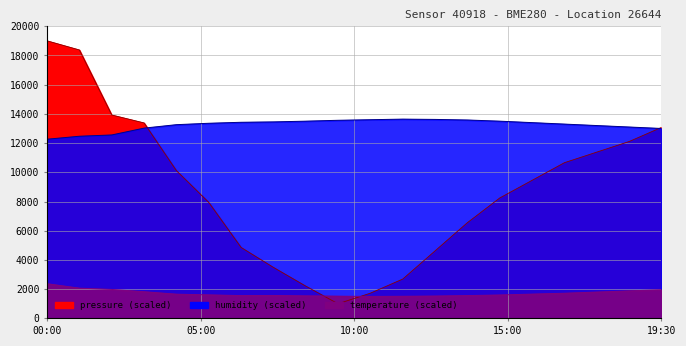

True or false: pressure and humidity intersect in this chart.

True